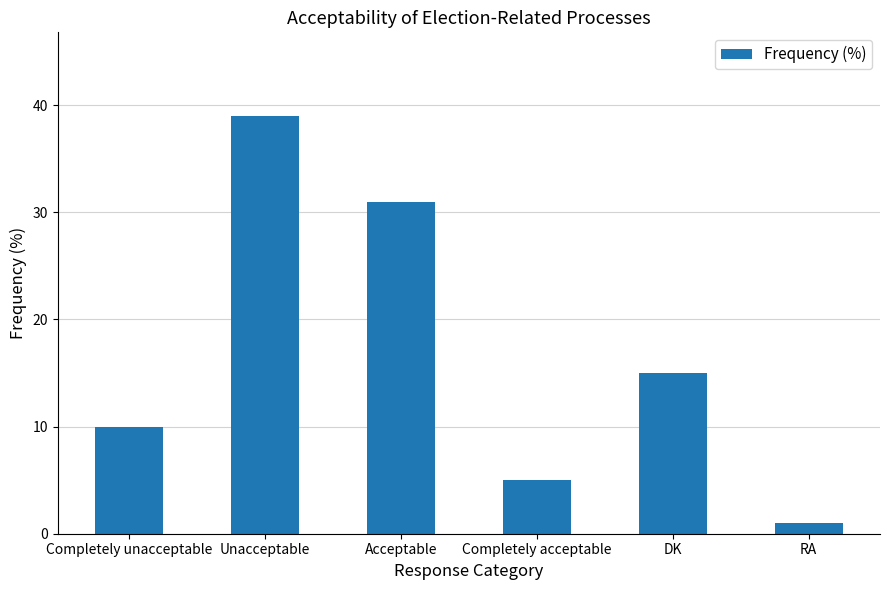

Between Completely unacceptable and DK, which is larger?

DK